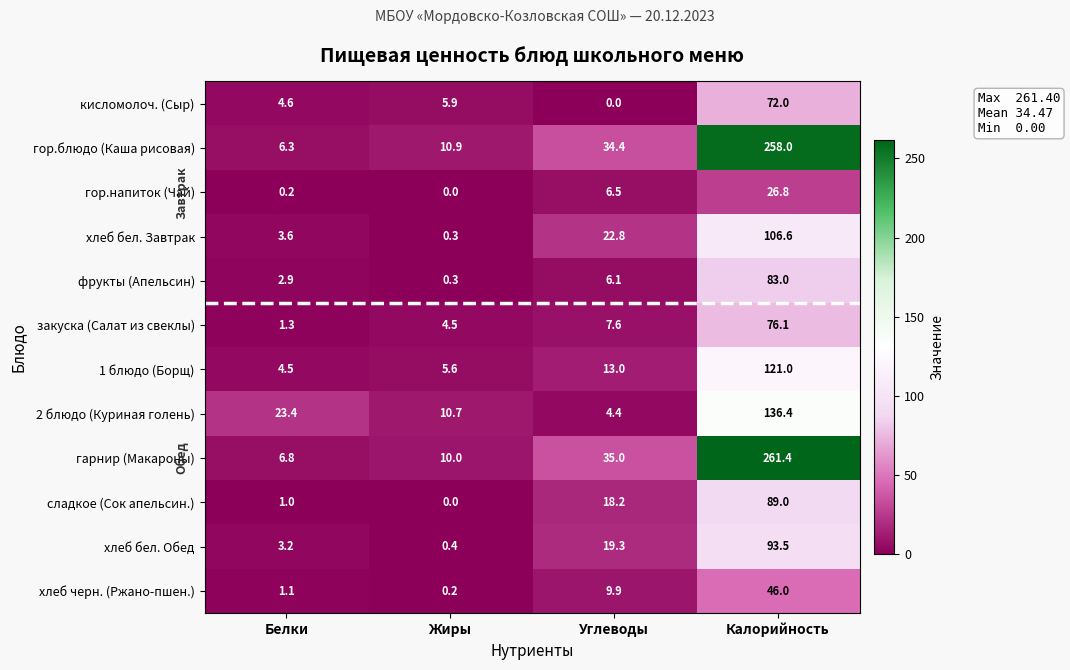

At which category is the sum across all series the highest?

Калорийность